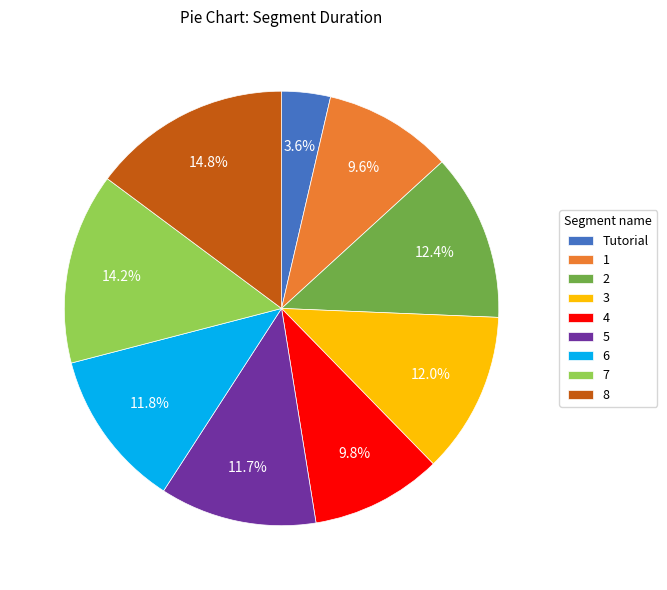

Which has a higher value, Tutorial or 7?

7